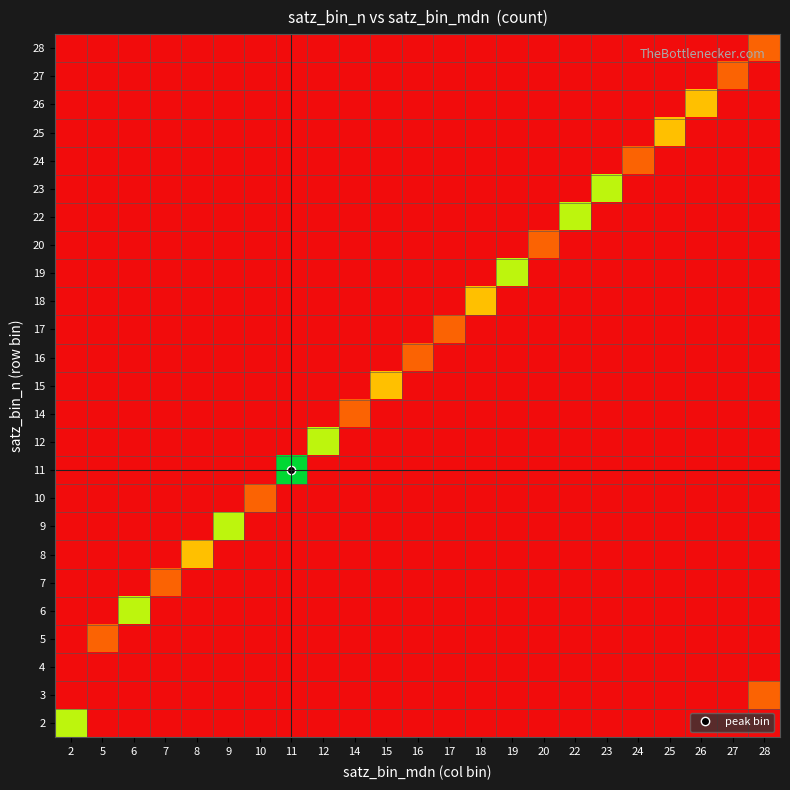

At which category does the chart reach its peak across all series?

11